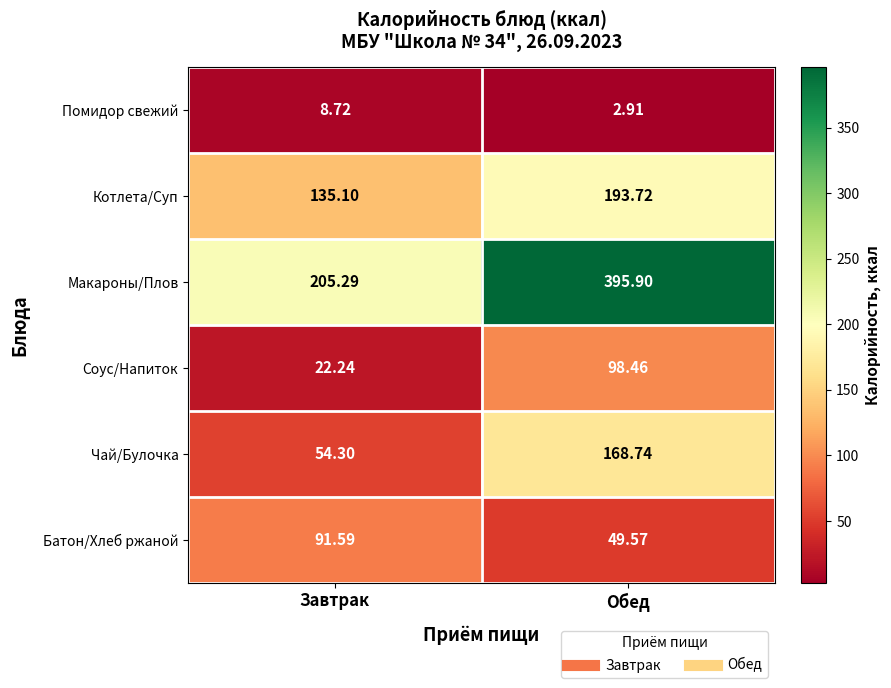

At which category does the chart reach its minimum across all series?

Обед